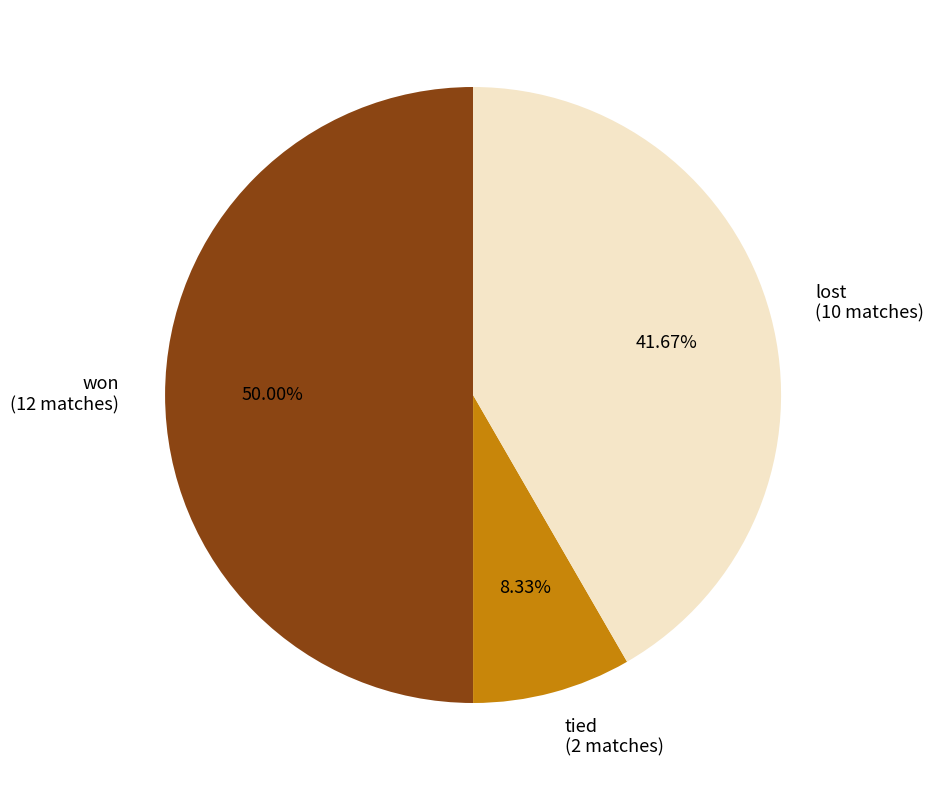

The tied slice represents 8% of the pie. True or false?

True